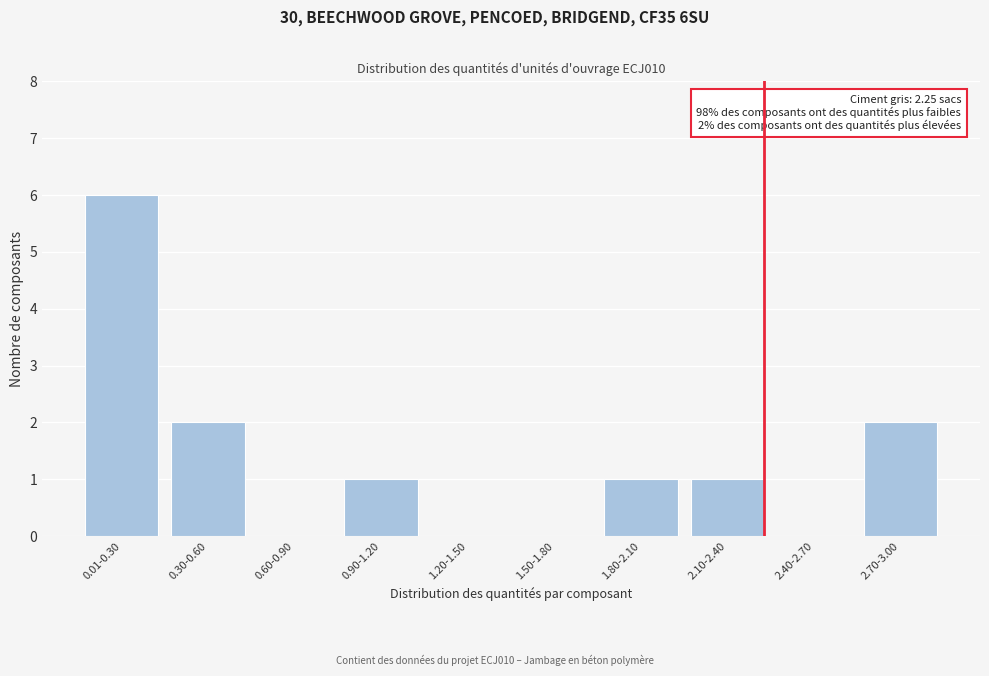

Reading left to right, what are all the values shown in this chart?

0.01-0.30=6	0.30-0.60=2	0.60-0.90=0	0.90-1.20=1	1.20-1.50=0	1.50-1.80=0	1.80-2.10=1	2.10-2.40=1	2.40-2.70=0	2.70-3.00=2